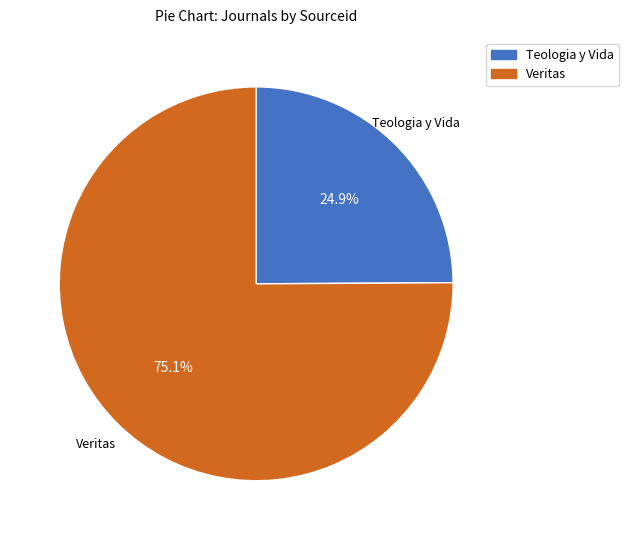

Between Teologia y Vida and Veritas, which is larger?

Veritas